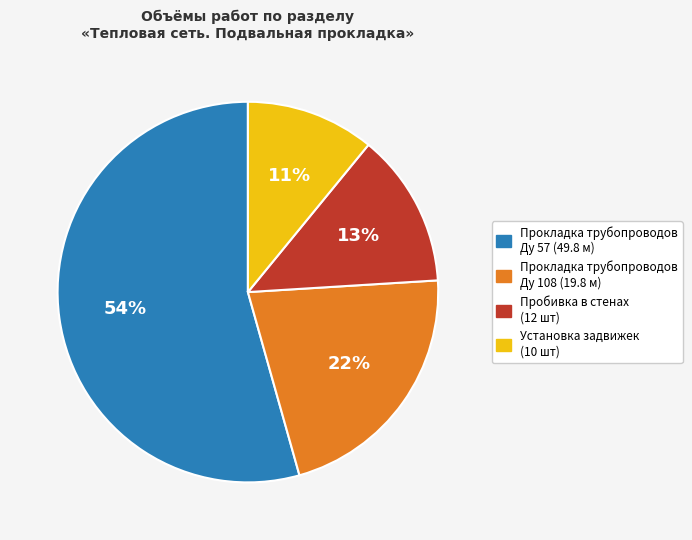

Does any single category account for the majority?

Yes